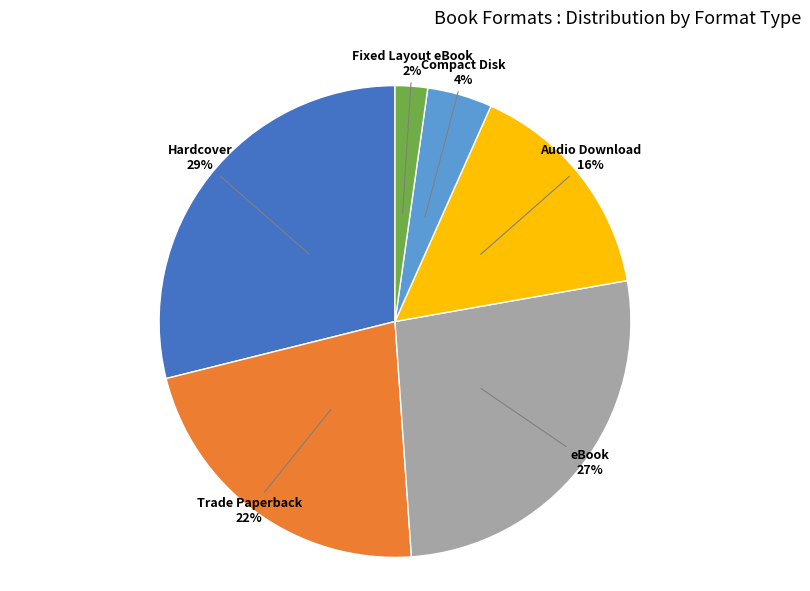

Do Compact Disk and Hardcover together represent more than half of the pie?

No